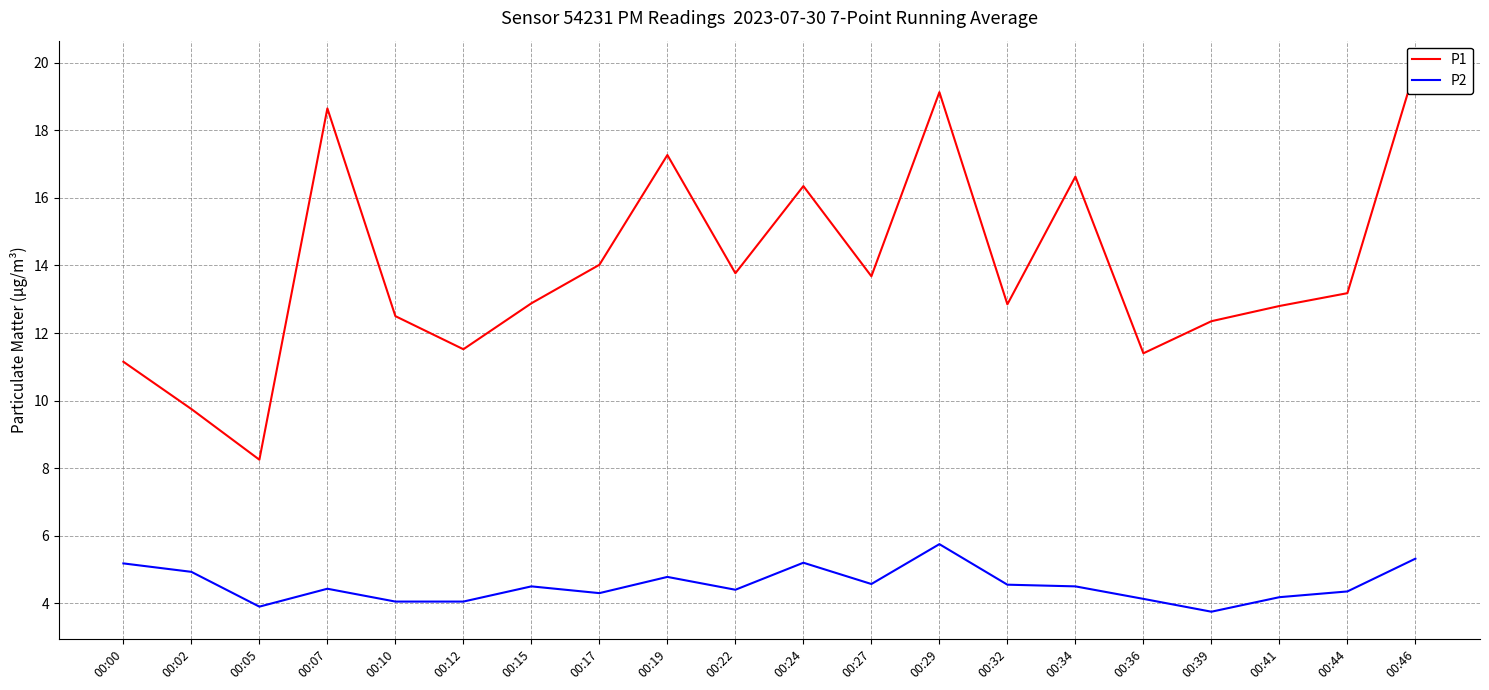

At which category is the sum across all series the highest?

00:46